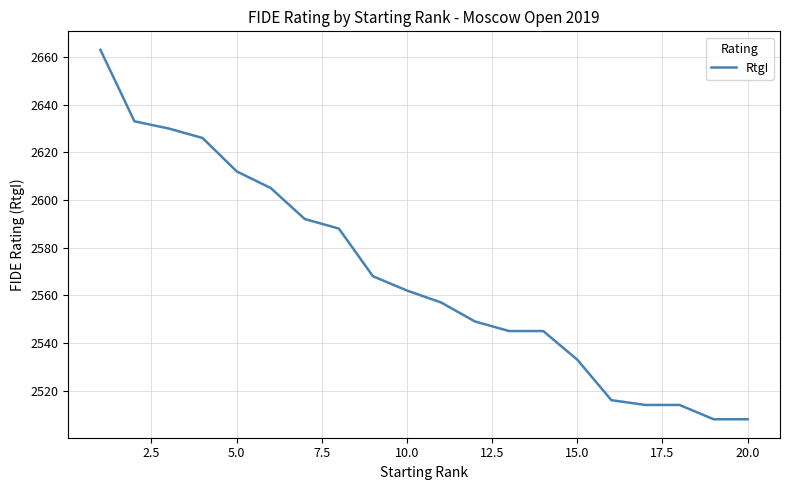

What is the minimum value shown in the chart?

2508